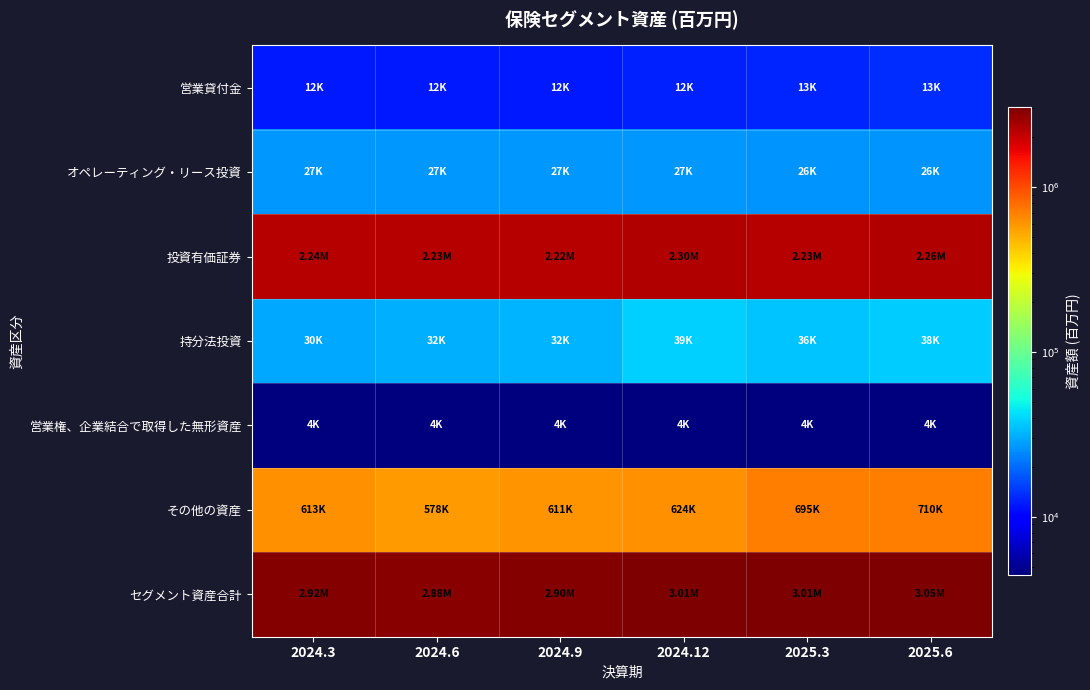

What is the difference between the highest and lowest values at 2024.3?

2917475